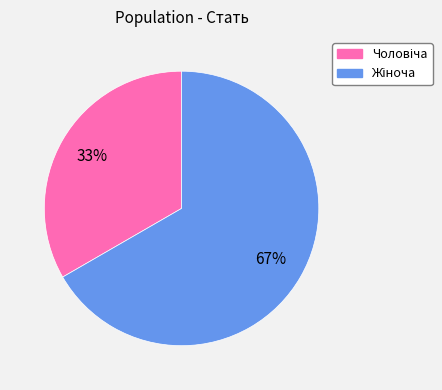

To the nearest percent, what is the average slice percentage?

50%